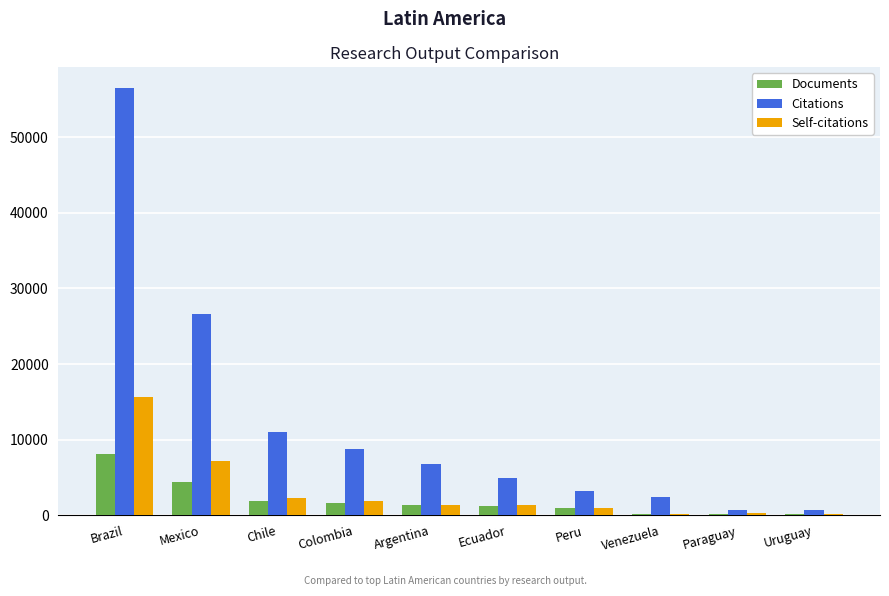

How many distinct data groups are displayed?

3